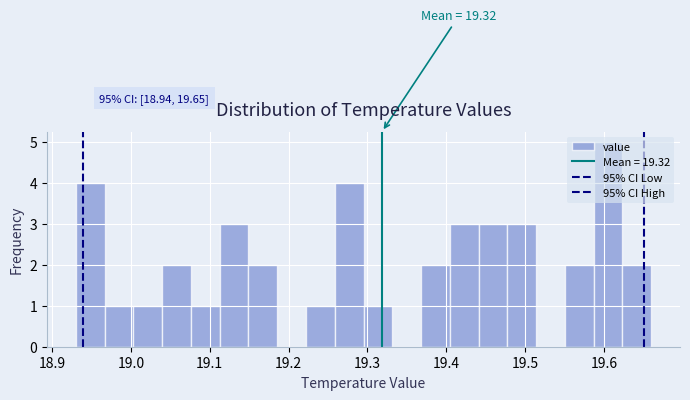

Around what value on the x-axis is the tallest bar? Give the approximate position of its centre, as read against the axis.

19.61